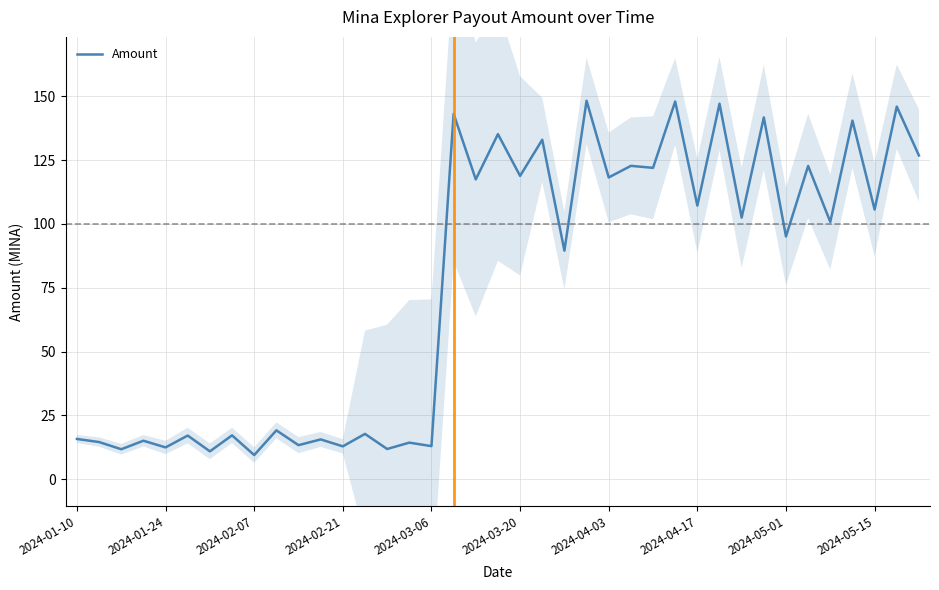

Which has a higher value, 34 or 37?

37